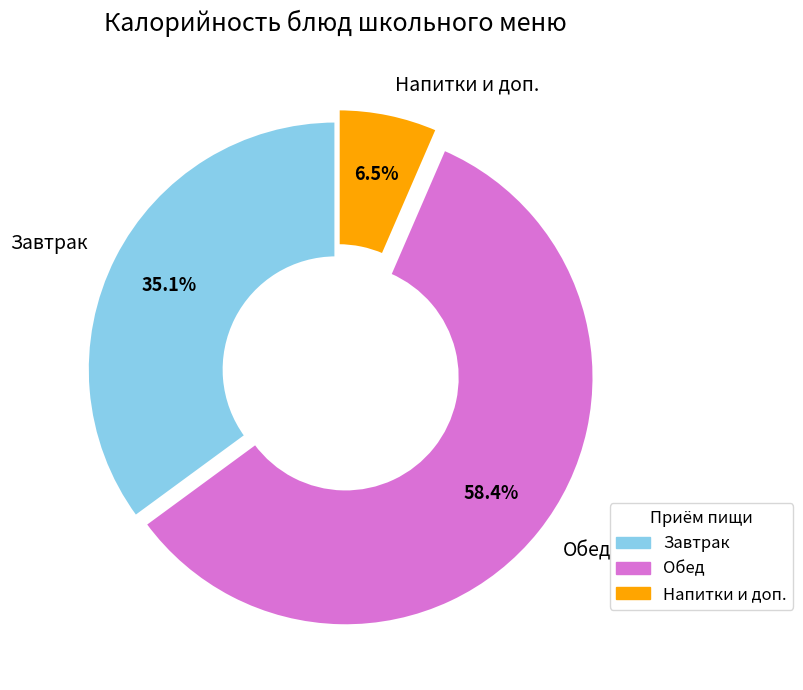

Is there a majority slice in this chart?

Yes